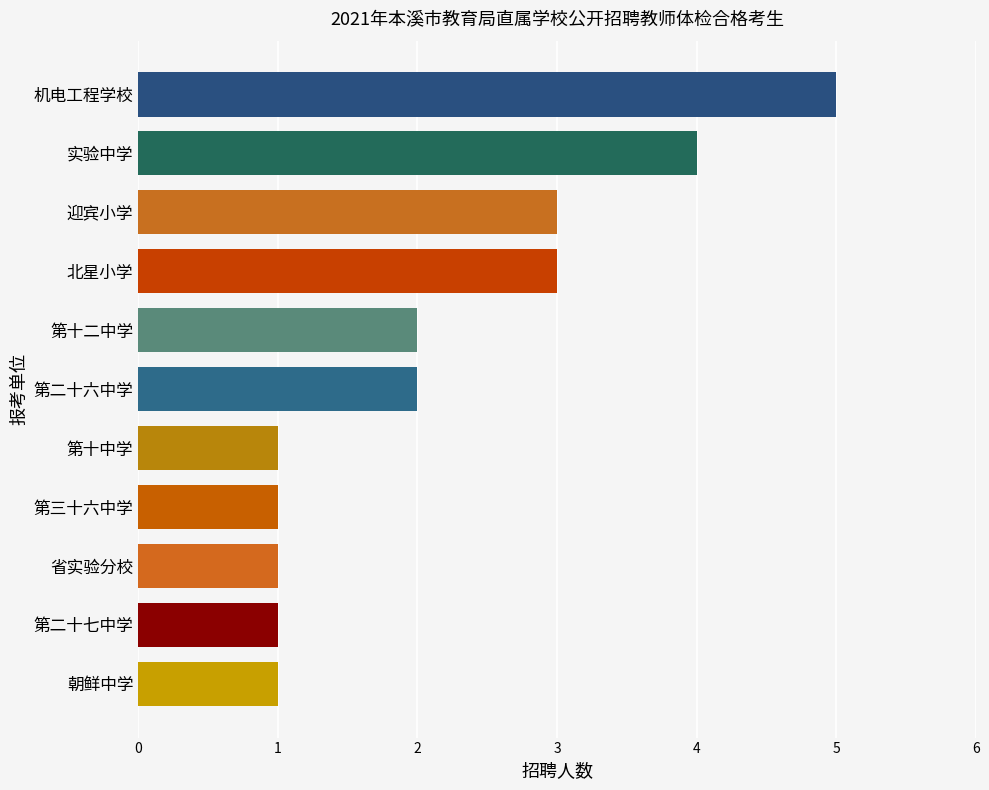

What is the greatest value displayed?

5